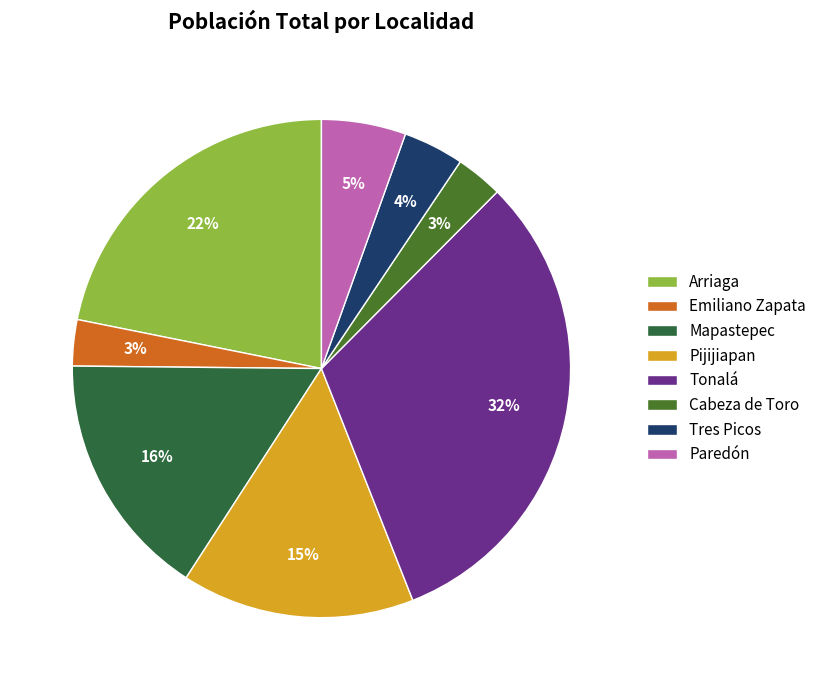

What is the change in value from Emiliano Zapata to Cabeza de Toro?

+60